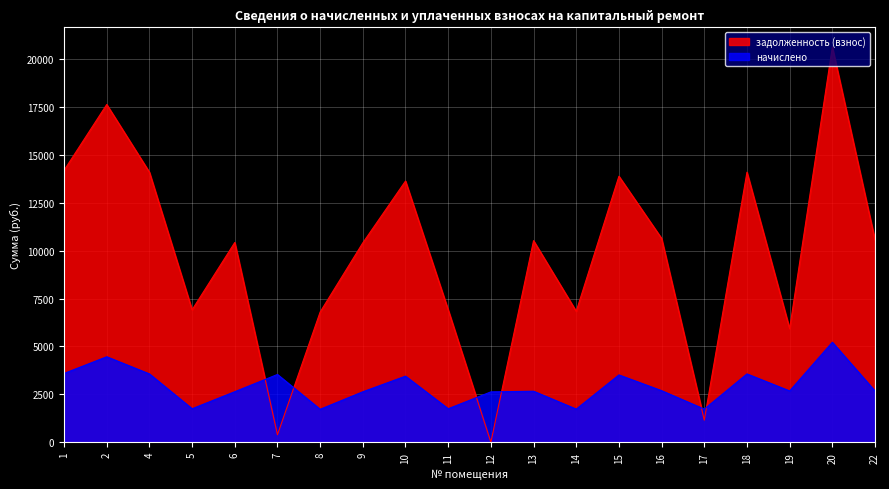

At which category does задолженность (взнос) reach its first local valley?

5